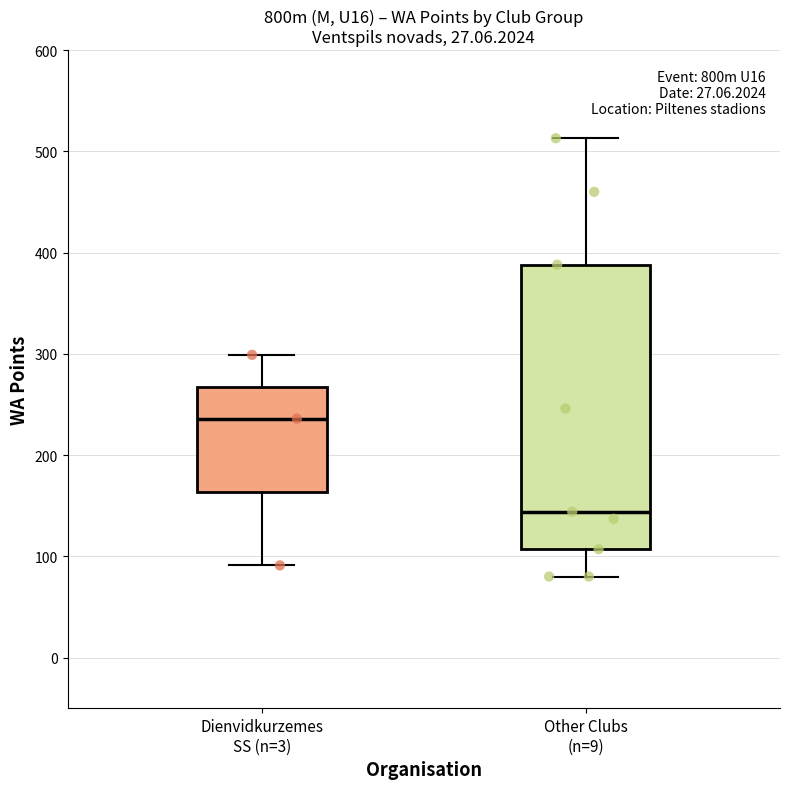

Comparing the boxes themselves (not the whiskers), which one is the tallest?

Other Clubs (n=9)